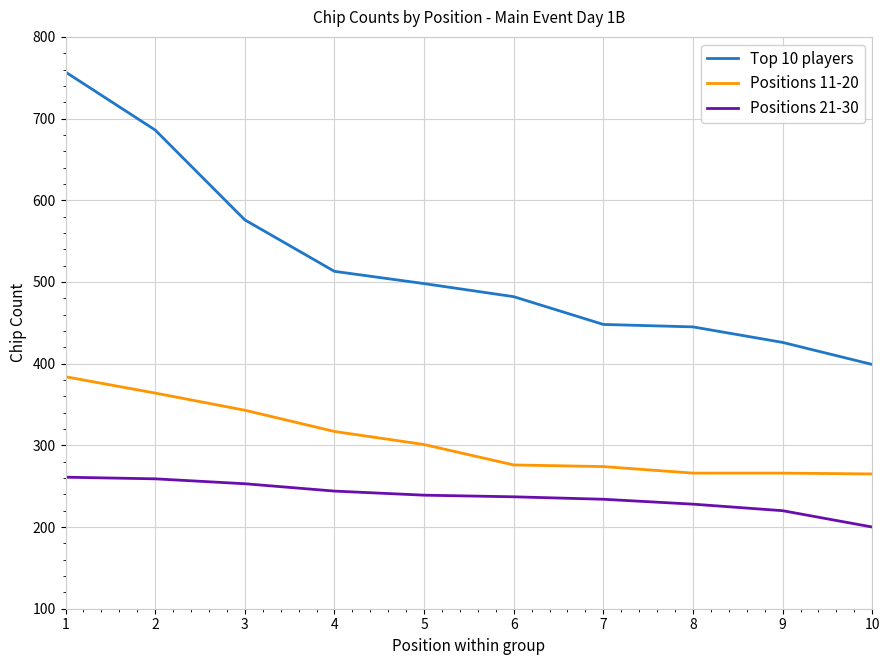

At how many categories does at least one series exceed 373?

10